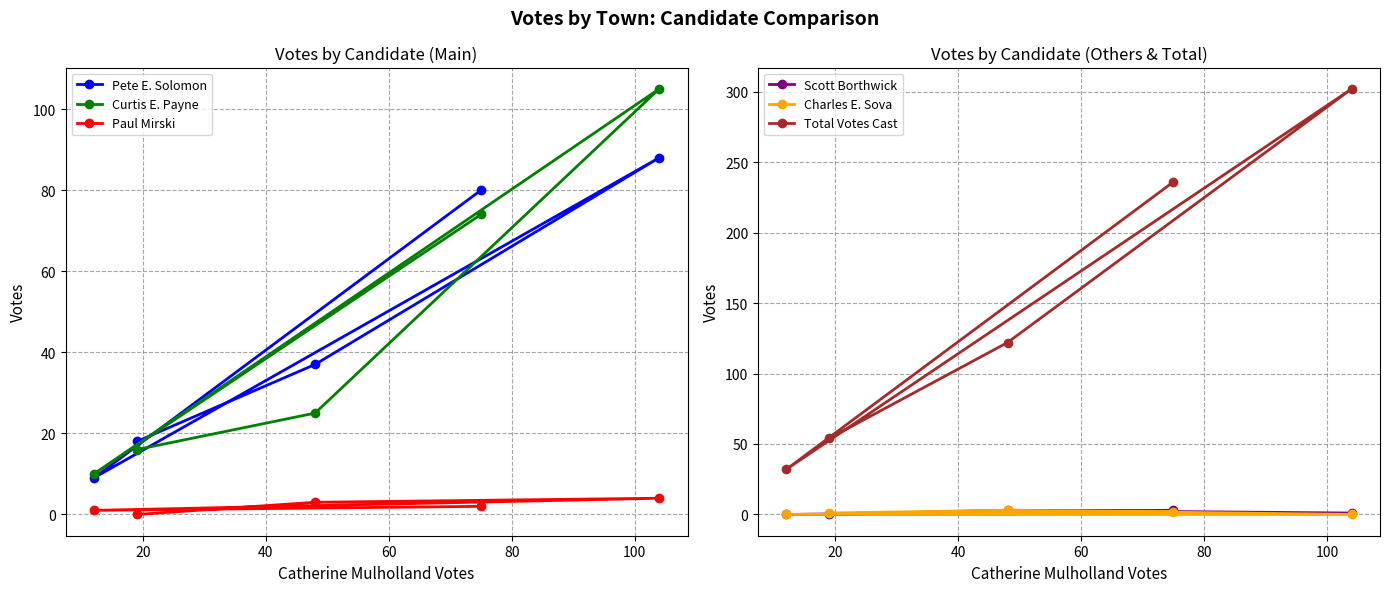

Does the chart display data point markers on the line(s)?

Yes